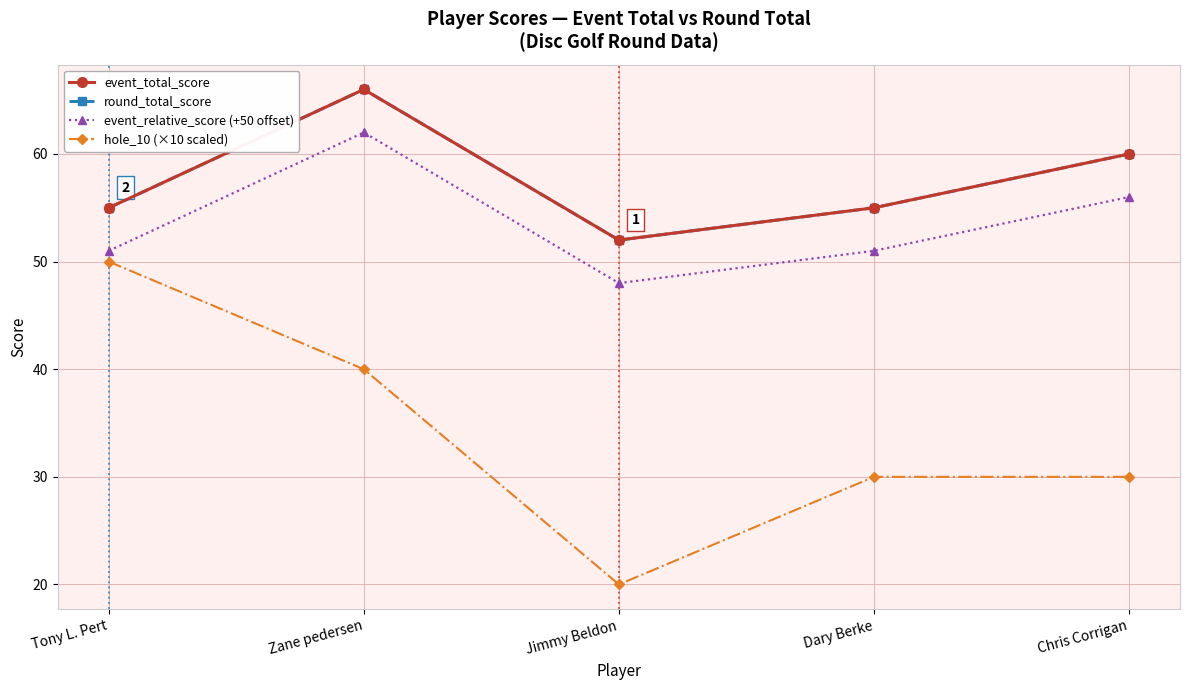

Reading left to right, transcribe all the data shown in this chart.

event_total_score: 55	66	52	55	60
round_total_score: 55	66	52	55	60
event_relative_score (+50 offset): 51	62	48	51	56
hole_10 (×10 scaled): 50	40	20	30	30